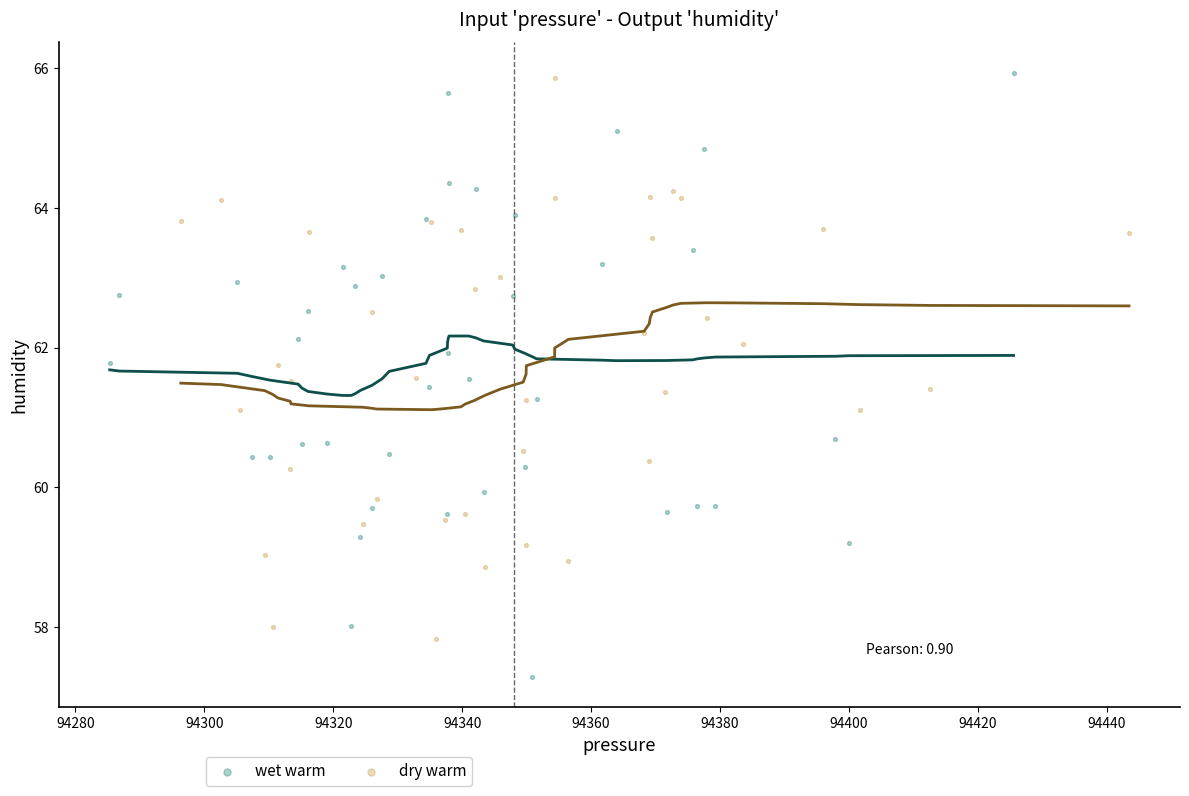

Which series has the largest Y range (max minus min)?

wet warm